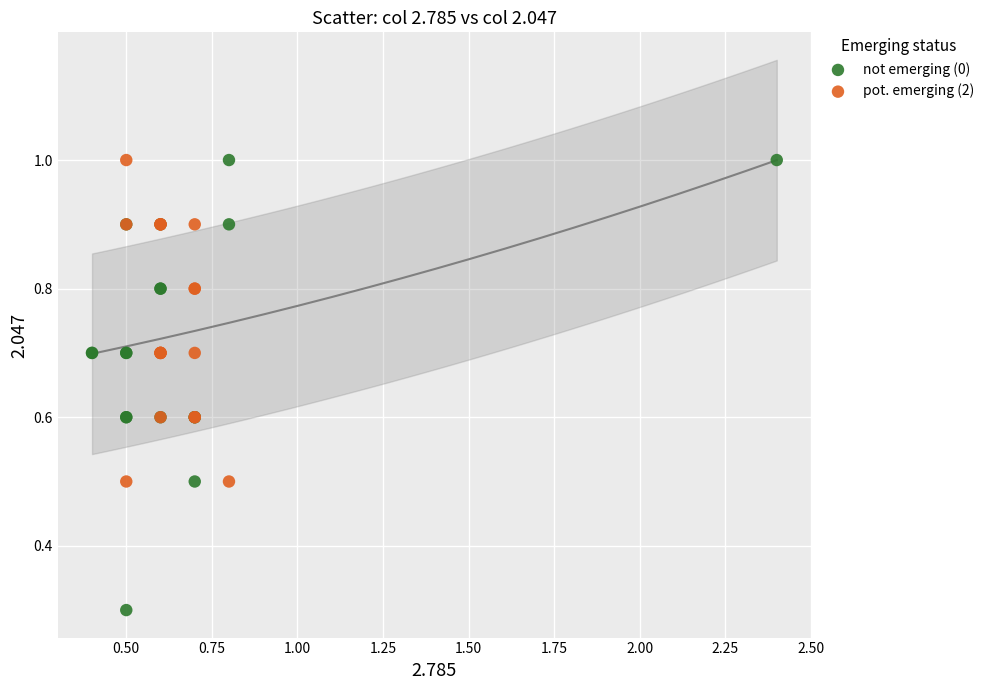

Which series has the largest Y range (max minus min)?

not emerging (0)